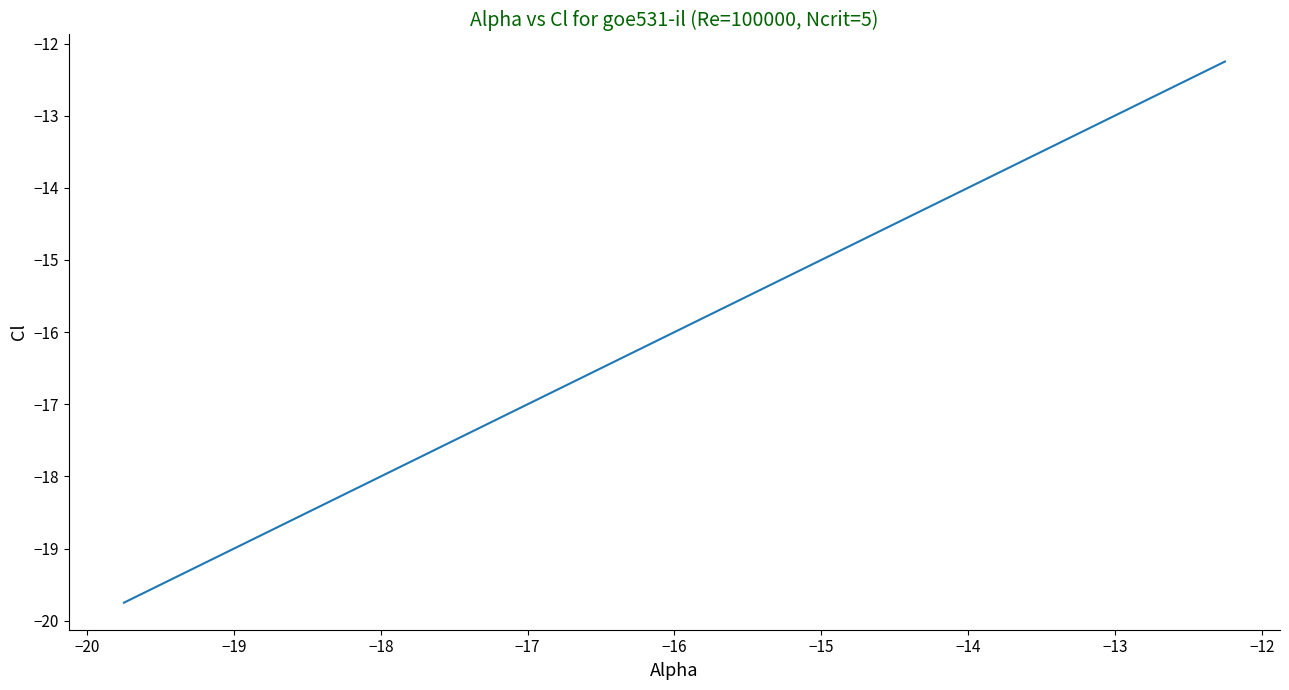

What is the greatest value displayed?

-12.2